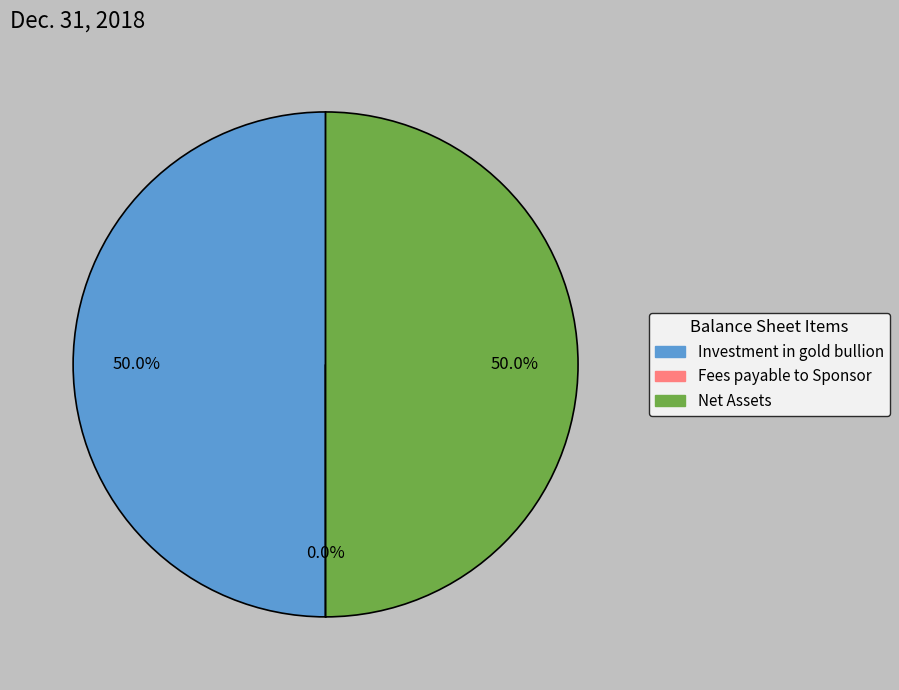

Is it true that Investment in gold bullion is 42% of the pie?

False